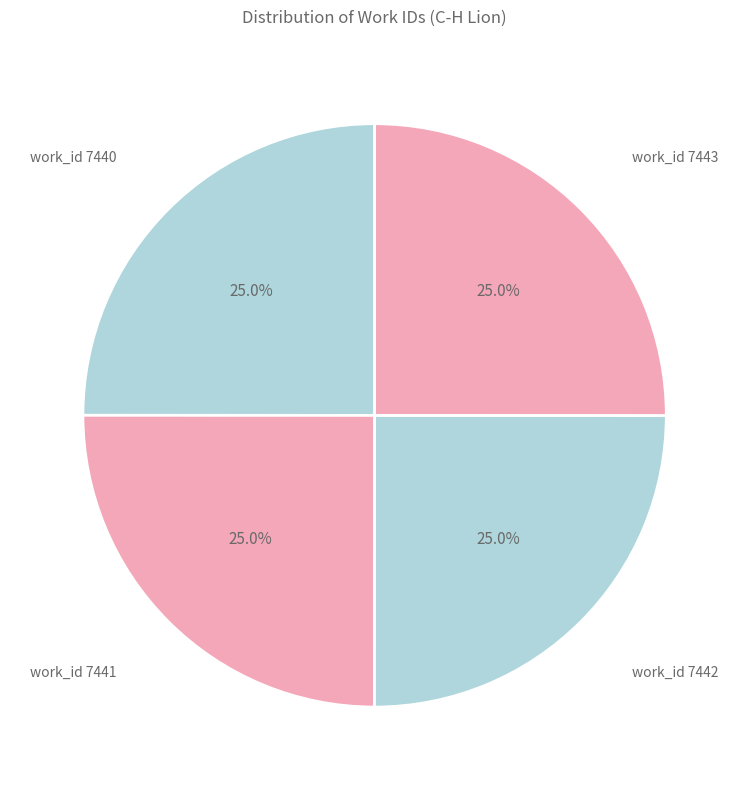

Combined, what portion of the pie is work_id 7443 and work_id 7441?

50.0%